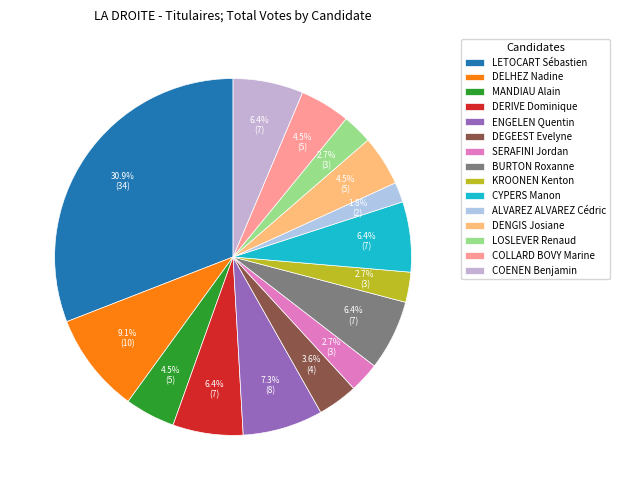

Is it true that BURTON Roxanne is 6% of the pie?

True